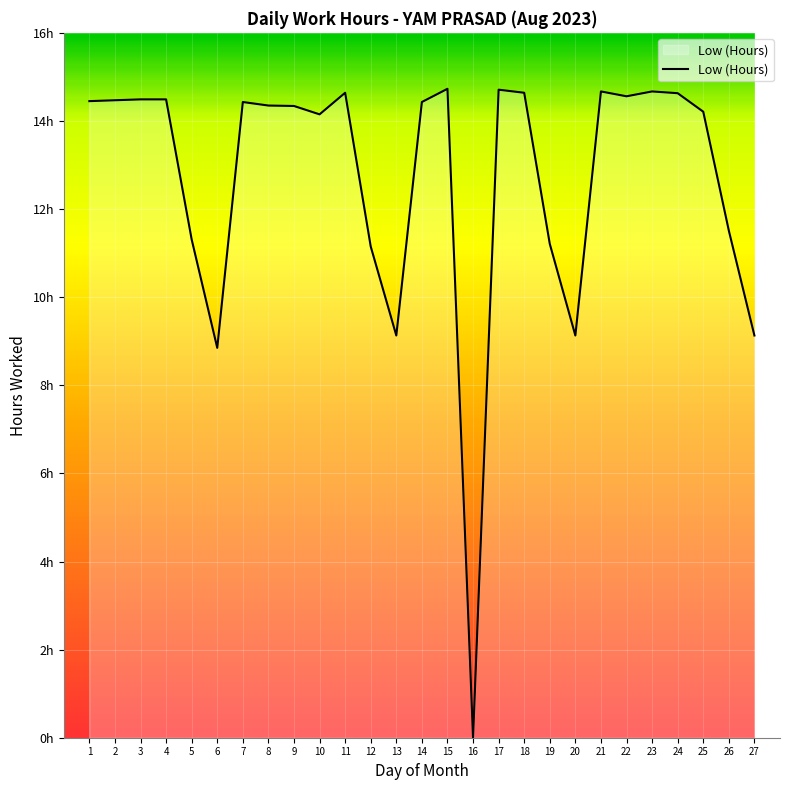

True or false: the data shows 19.9 at 23.

False